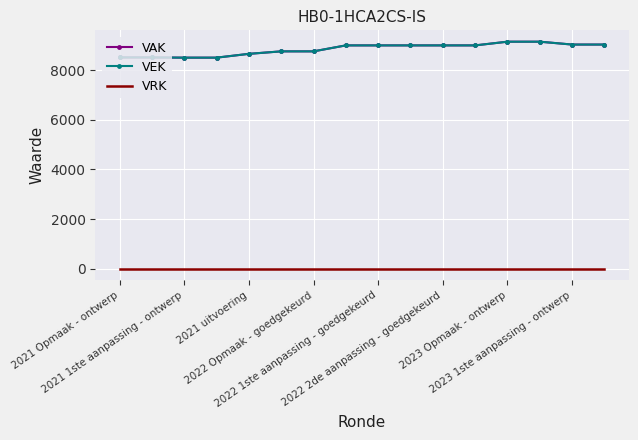

True or false: VRK and VEK intersect in this chart.

False